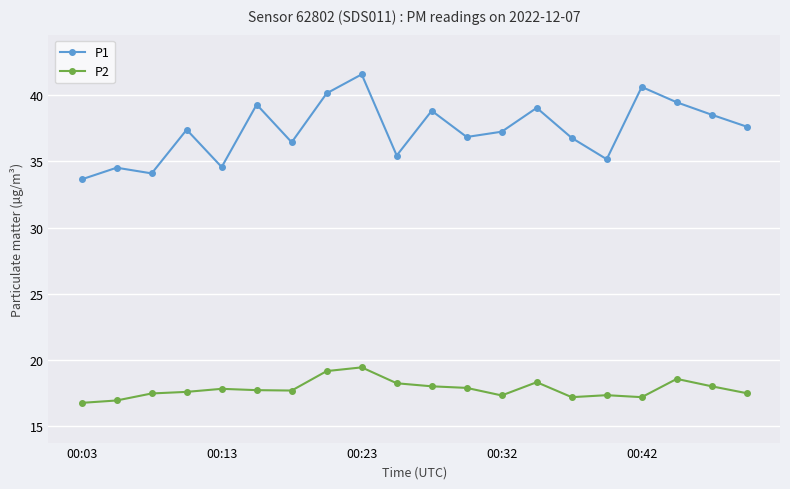

What is the maximum value shown in the chart?

41.6